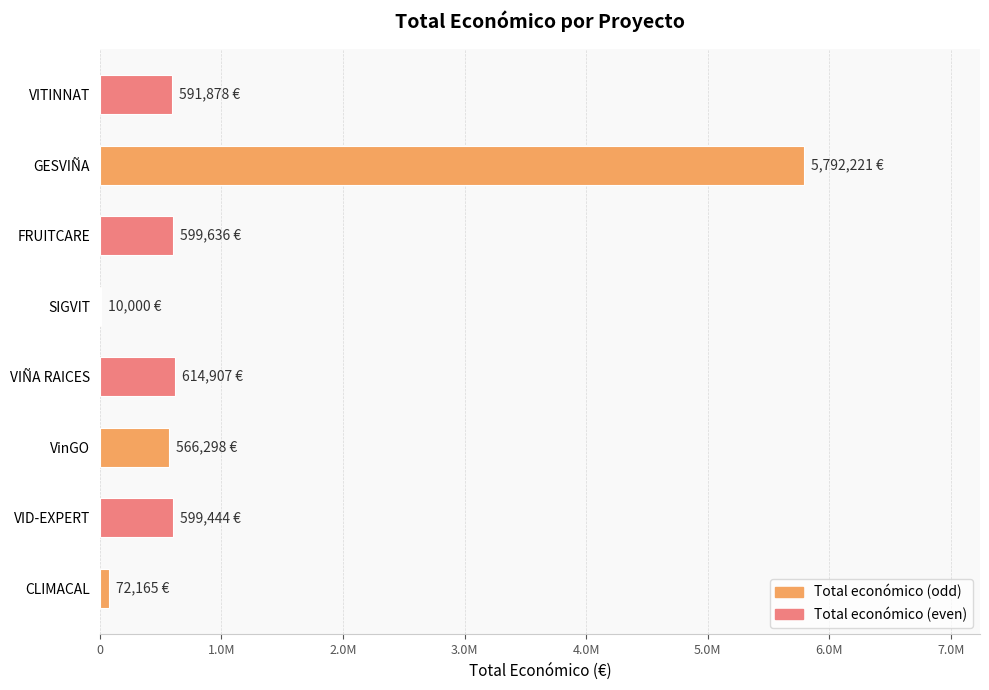

Are the bars grouped side by side (vs. stacked)?

No